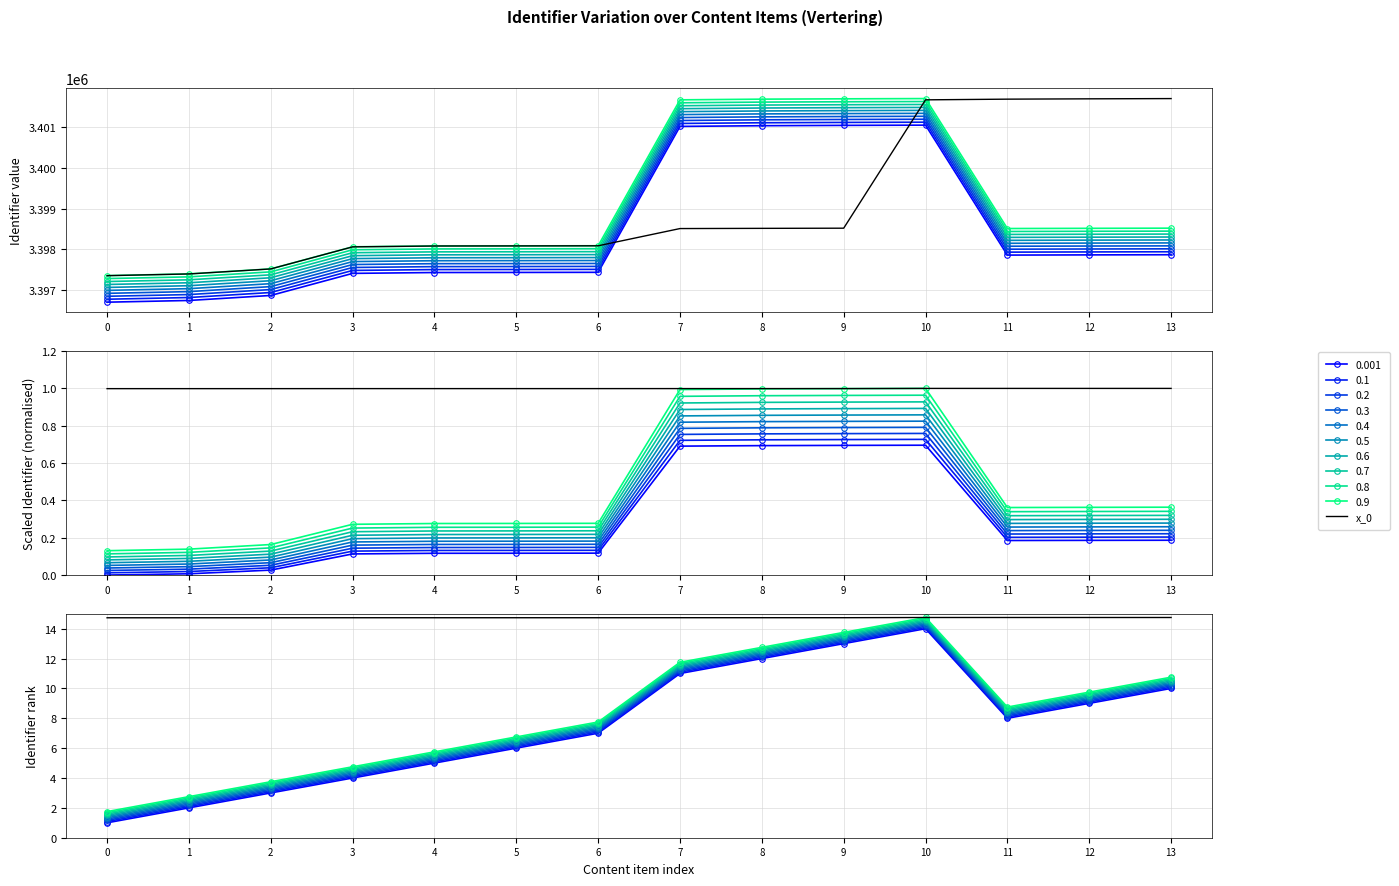

What is the sum of the values at 5 and 10?

29.5